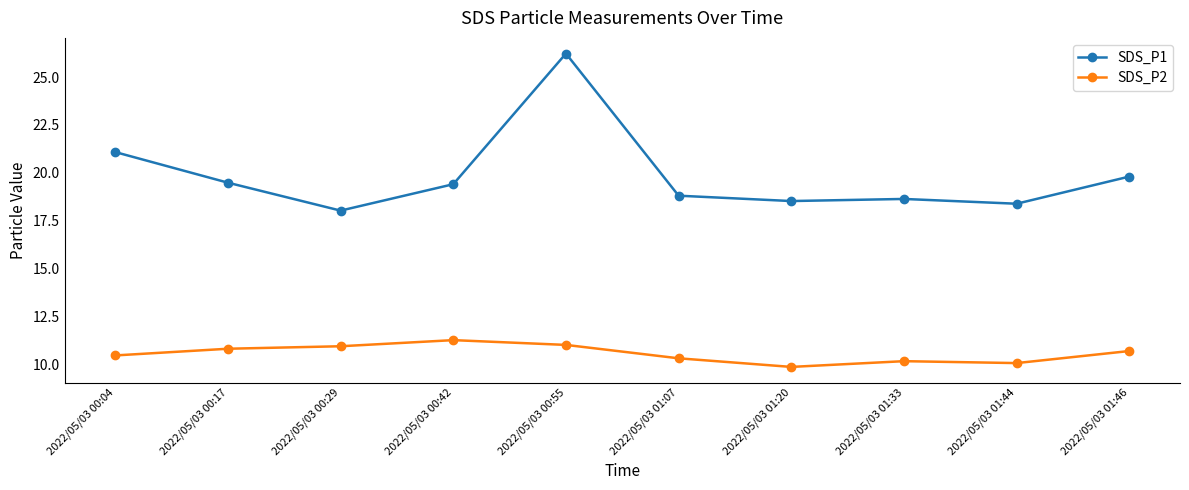

What is the label of the 9th point from the left?

2022/05/03 01:44